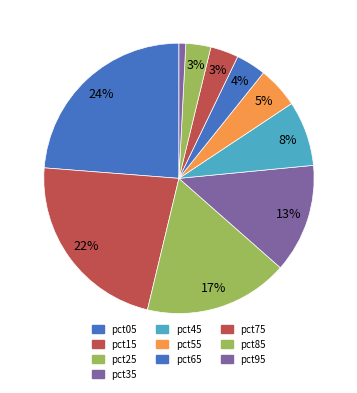

The pct15 slice represents 8% of the pie. True or false?

False